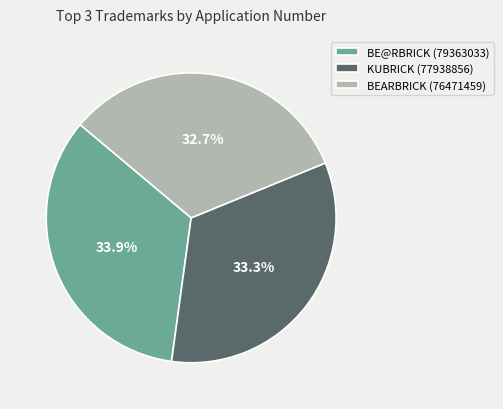

Rank the categories by value from highest to lowest.

BE@RBRICK (79363033), KUBRICK (77938856), BEARBRICK (76471459)